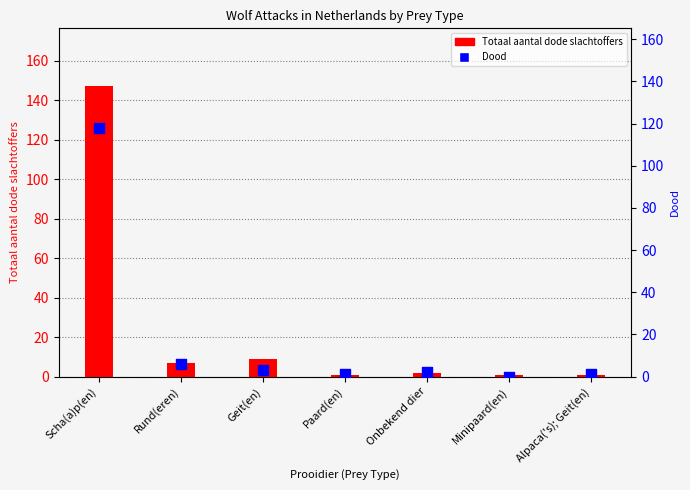

What is the total value across all series at Scha(a)p(en)?

265